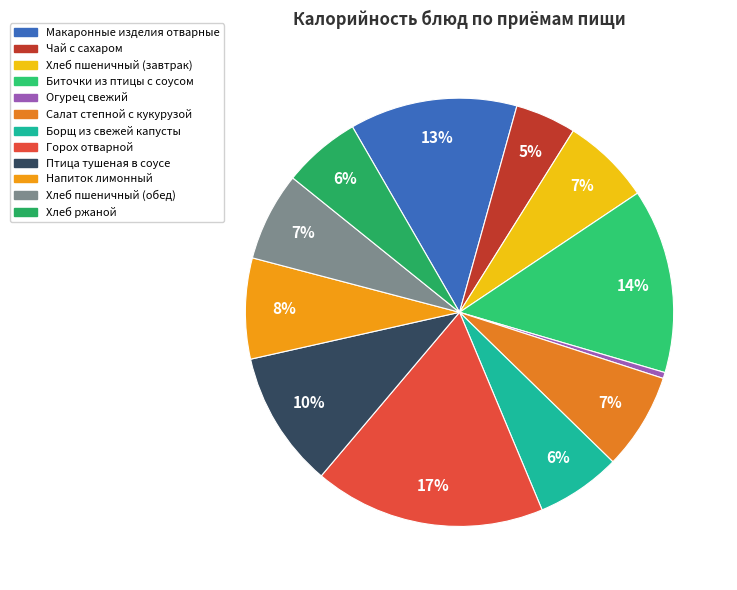

Count the number of slices in the pie.

12